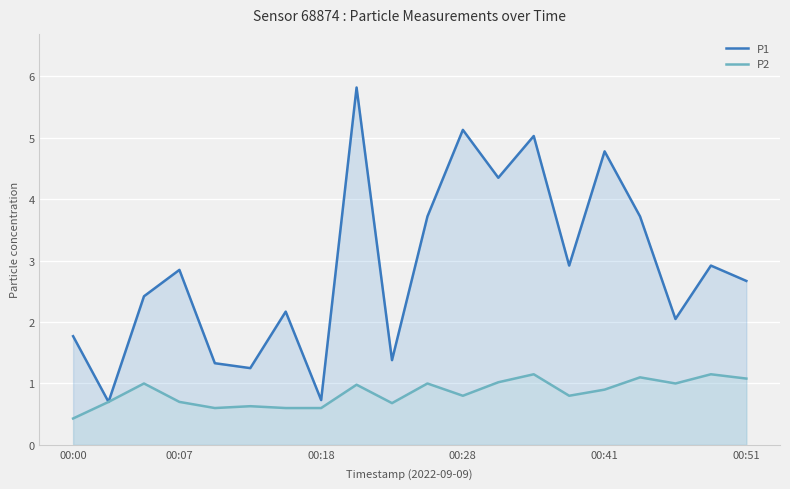

What position from the left is 13?

14